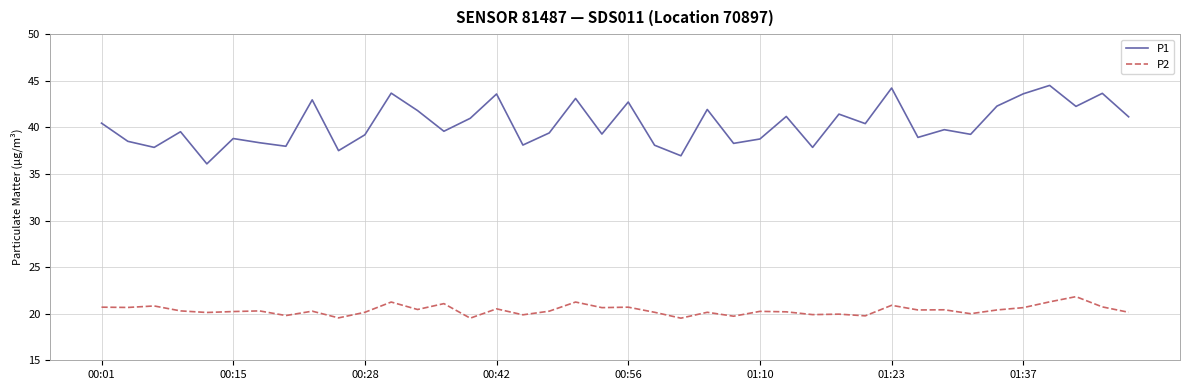

True or false: P2 and P1 intersect in this chart.

False